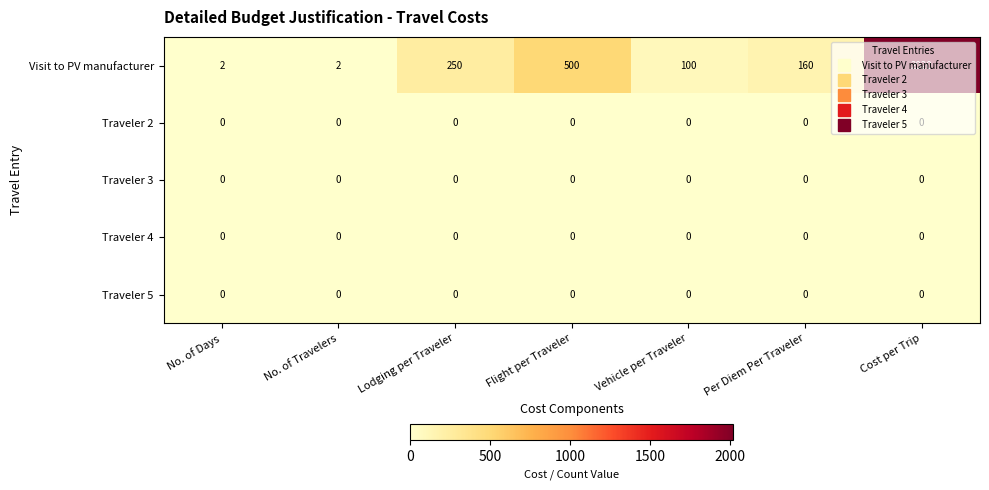

True or false: Traveler 4 has a value of 0 at No. of Travelers.

True